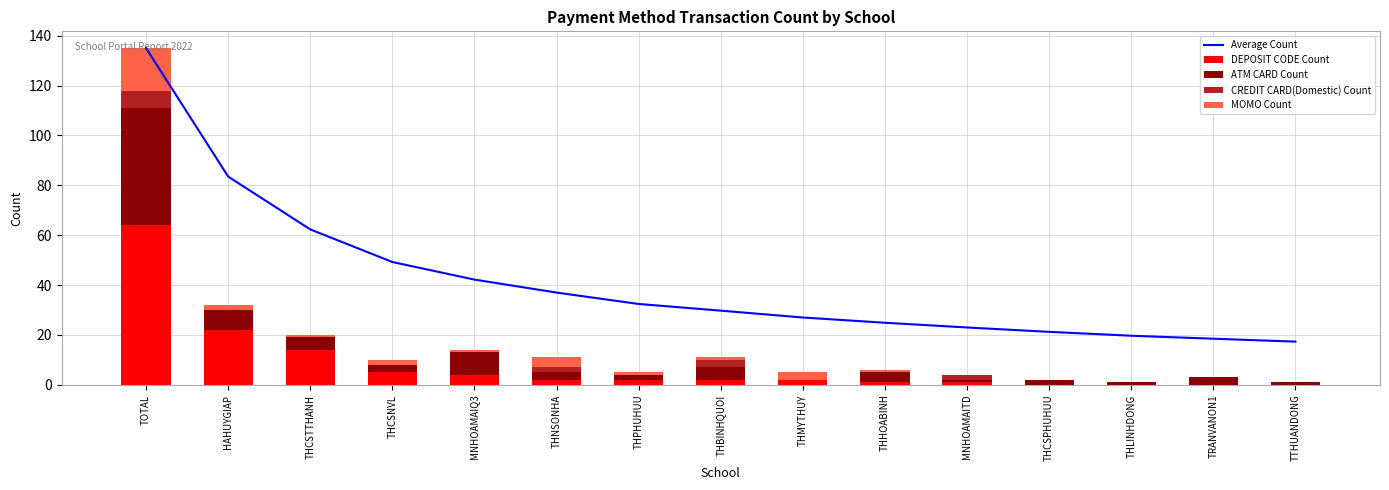

How many data points in CREDIT CARD(Domestic) Count are above 0?

4